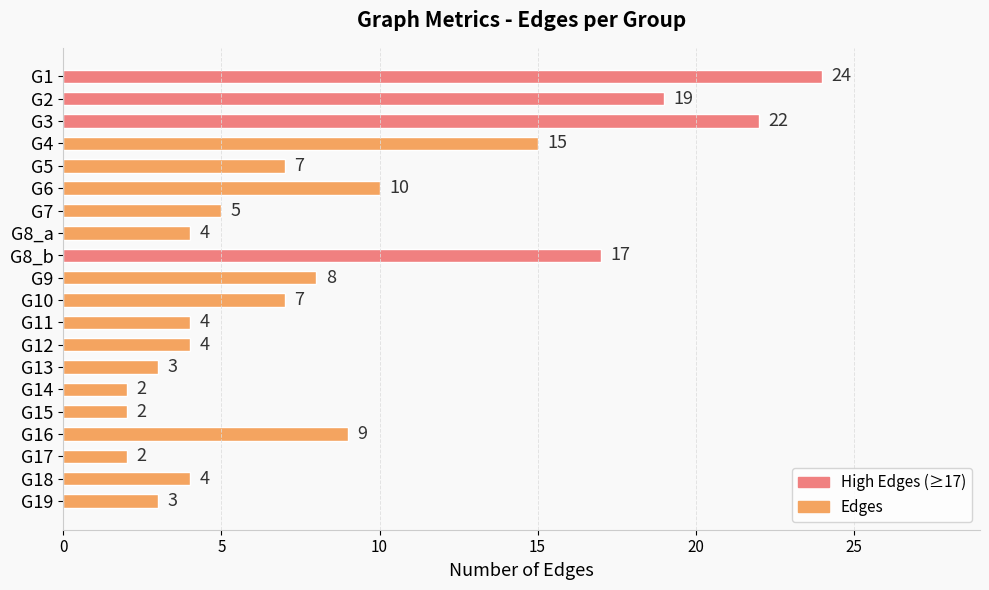

What is the change in value from G3 to G12?

-18